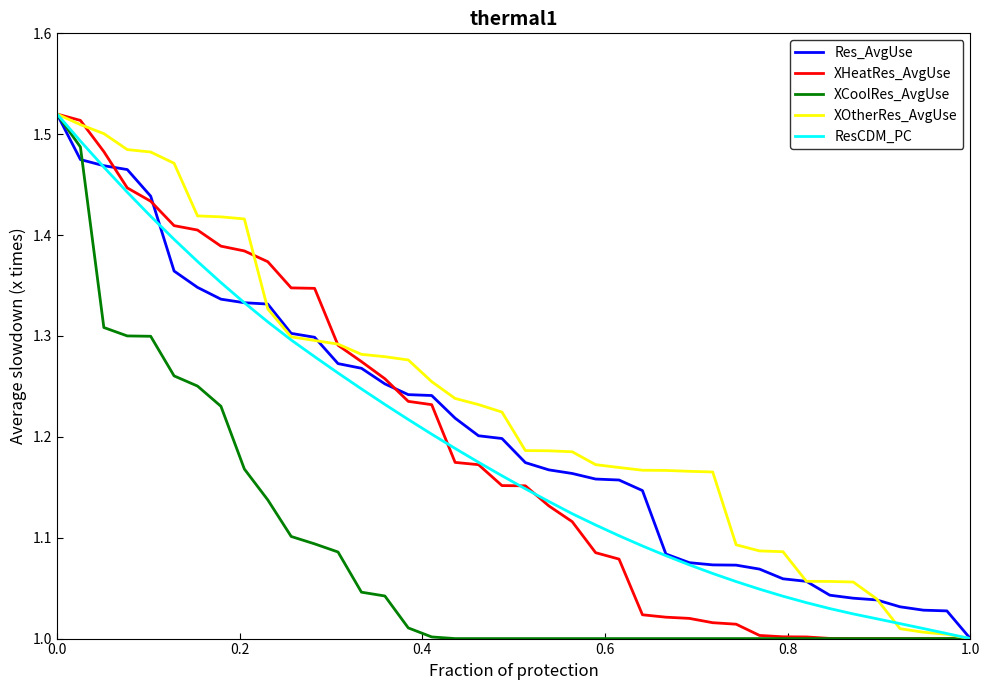

How many lines are shown in the chart?

5